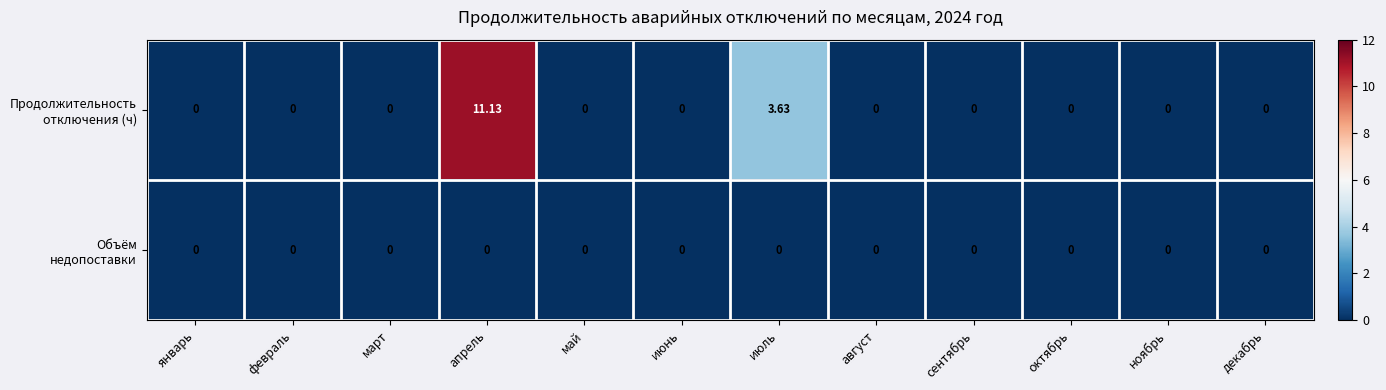

At which category is the sum across all series the highest?

апрель